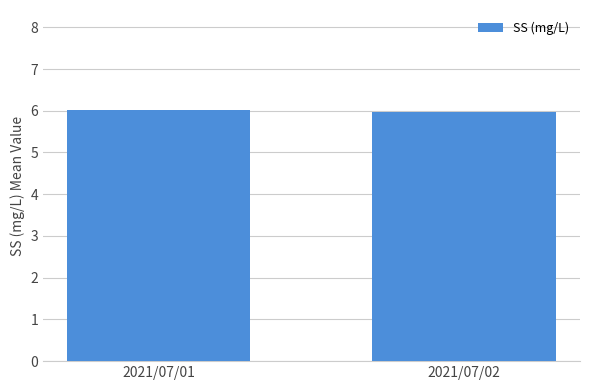

What is the sum of all values?

12.0